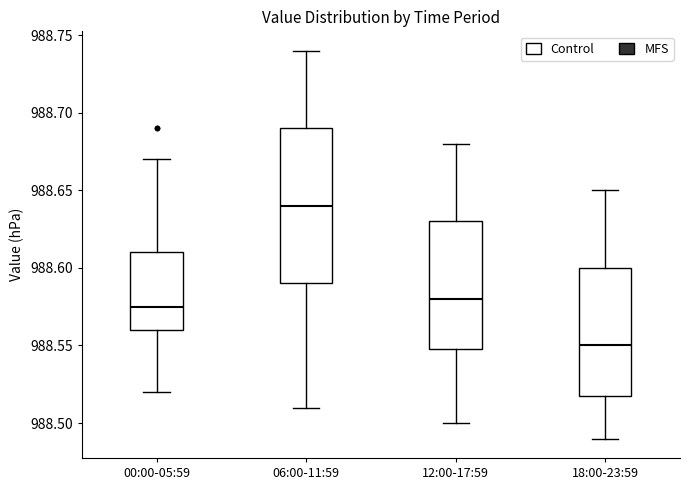

Comparing the boxes themselves (not the whiskers), which one is the tallest?

06:00-11:59